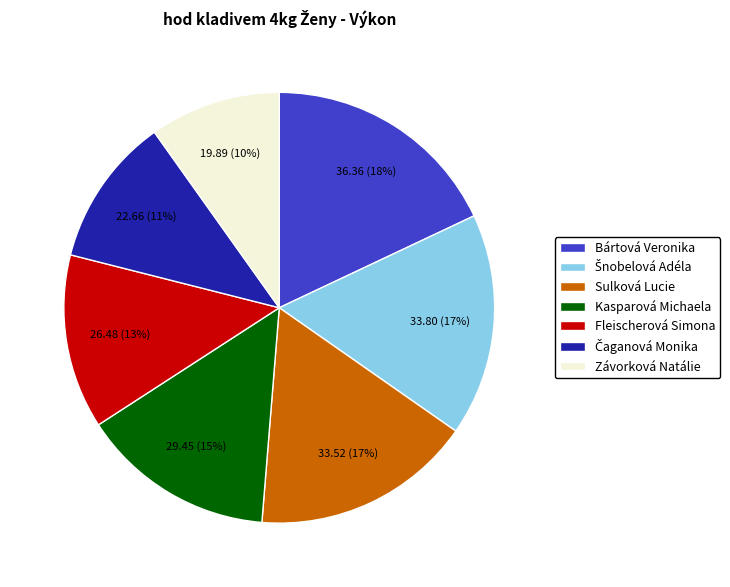

Between Sulková Lucie and Závorková Natálie, which is larger?

Sulková Lucie